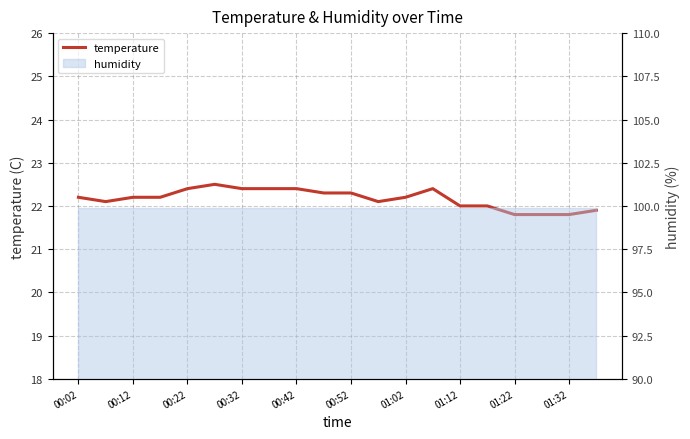

What is the difference between the second highest and second lowest values?

0.6